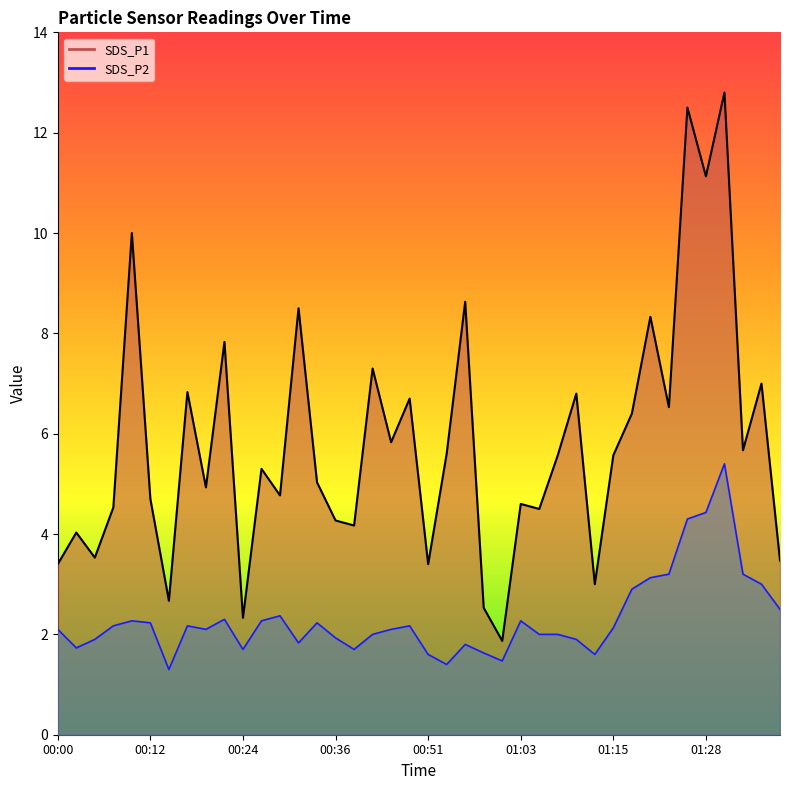

What is the sum of all SDS_P2 values?

92.4